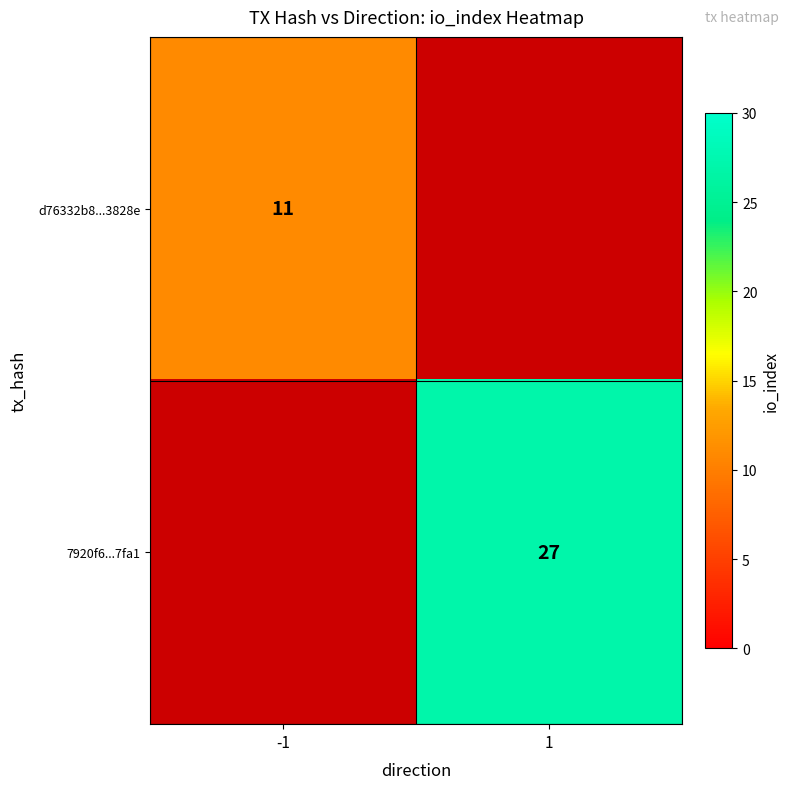

The value of 7920f6...7fa1 at 1 is 44. True or false?

False